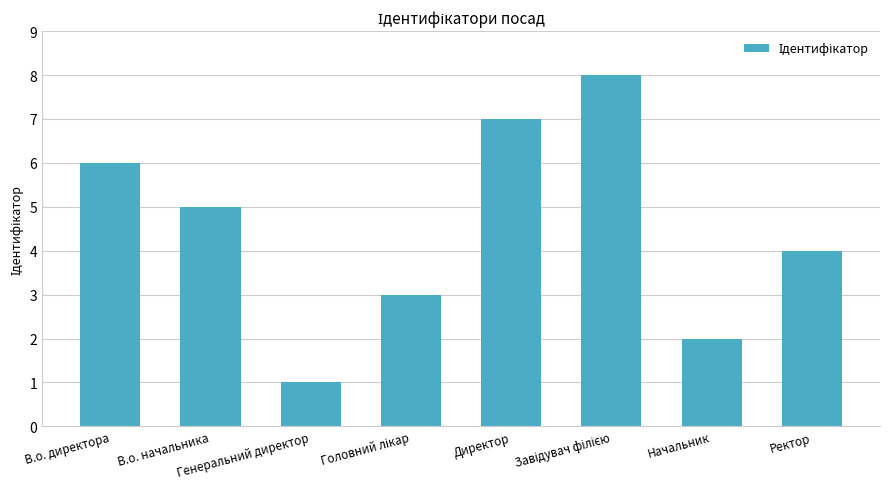

How many values are below 5?

4